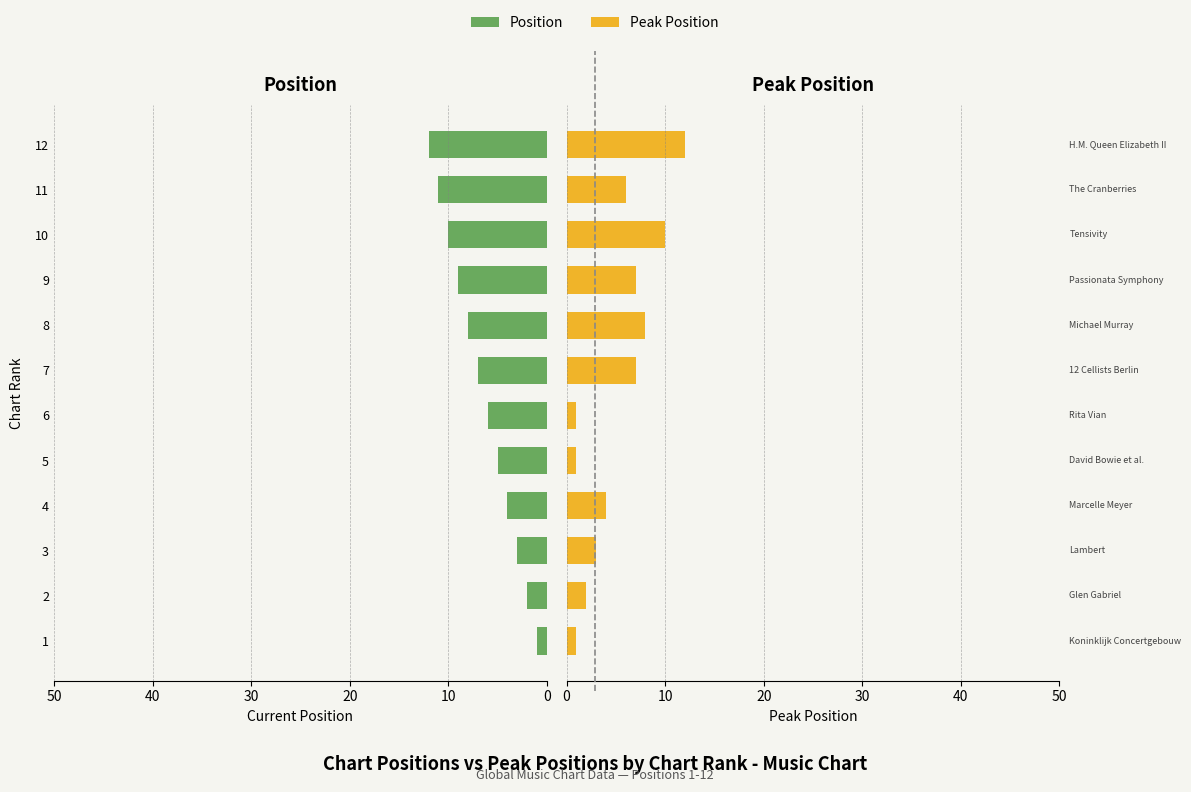

Read the Position value at 12, to the nearest 10.

10